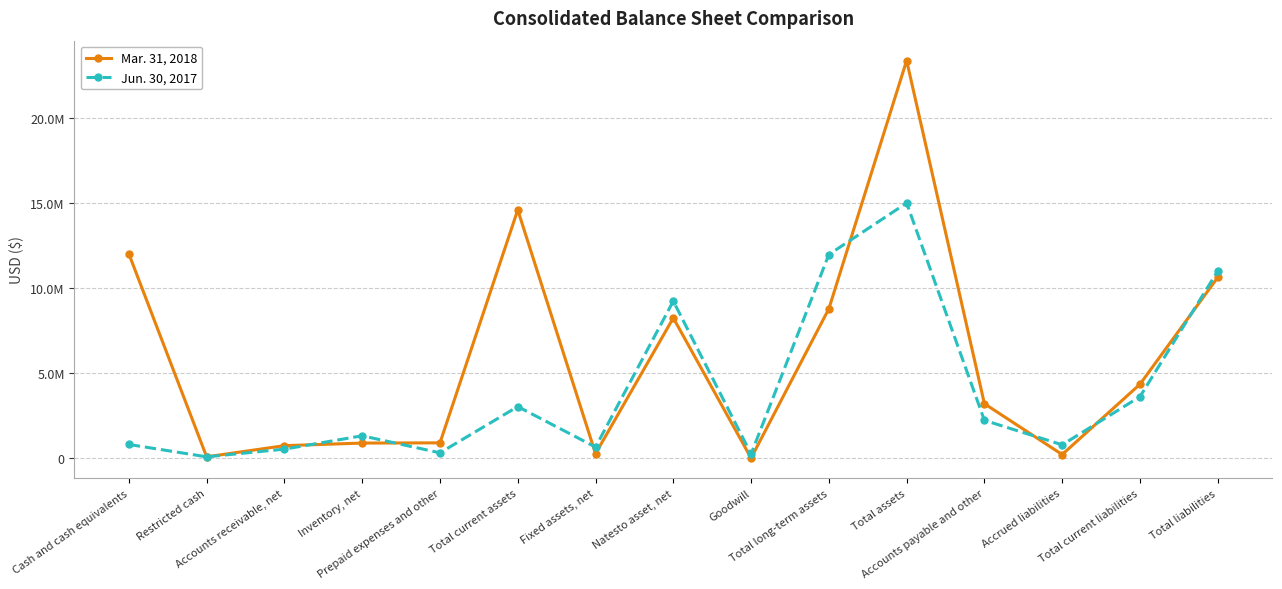

Is it true that Mar. 31, 2018 equals 8779723 at Total long-term assets?

True